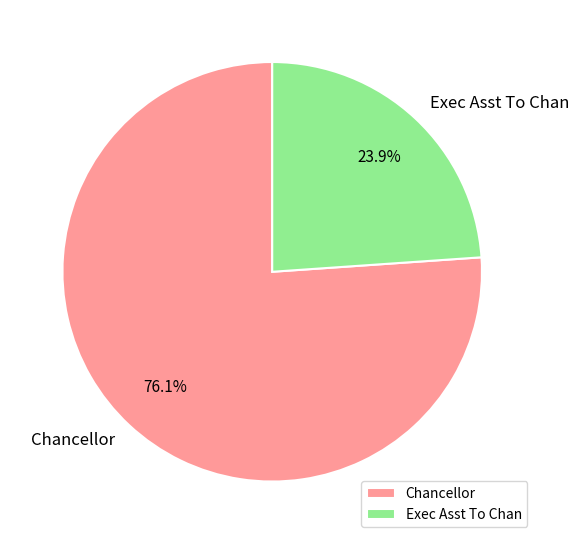

Rank the categories by value from highest to lowest.

Chancellor, Exec Asst To Chan